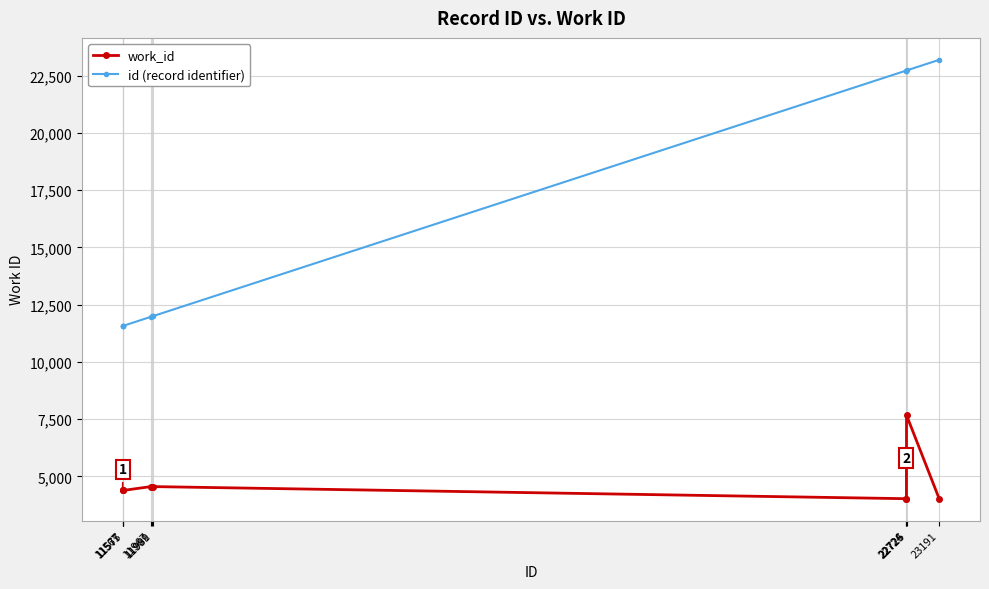

What is the smallest value displayed?

4024